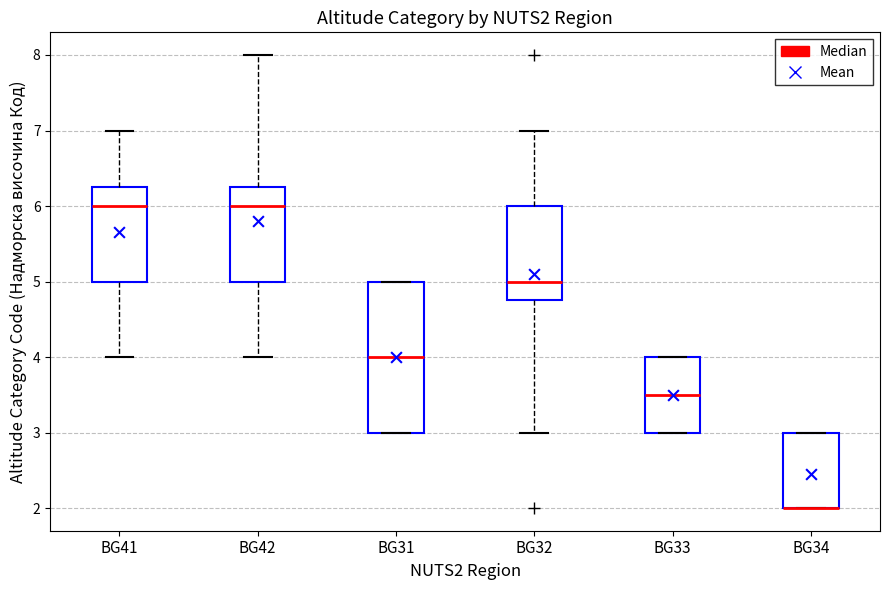

Where is the upper edge of the box for BG34 on the y-axis? The values are not printed on the chart, so give them approximately, as read against the axis.

3.0